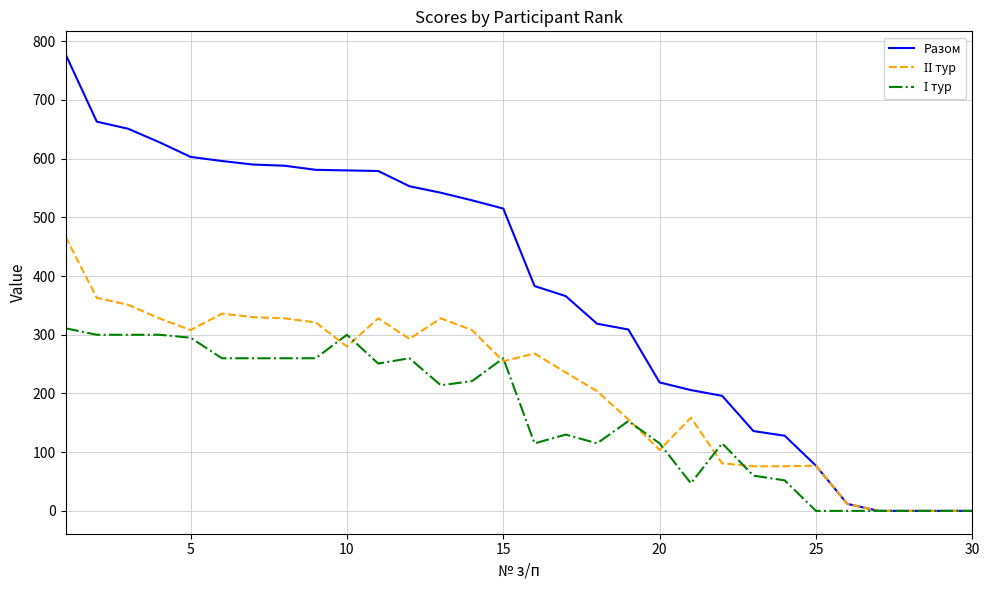

Which series has the largest range (max minus min)?

Разом